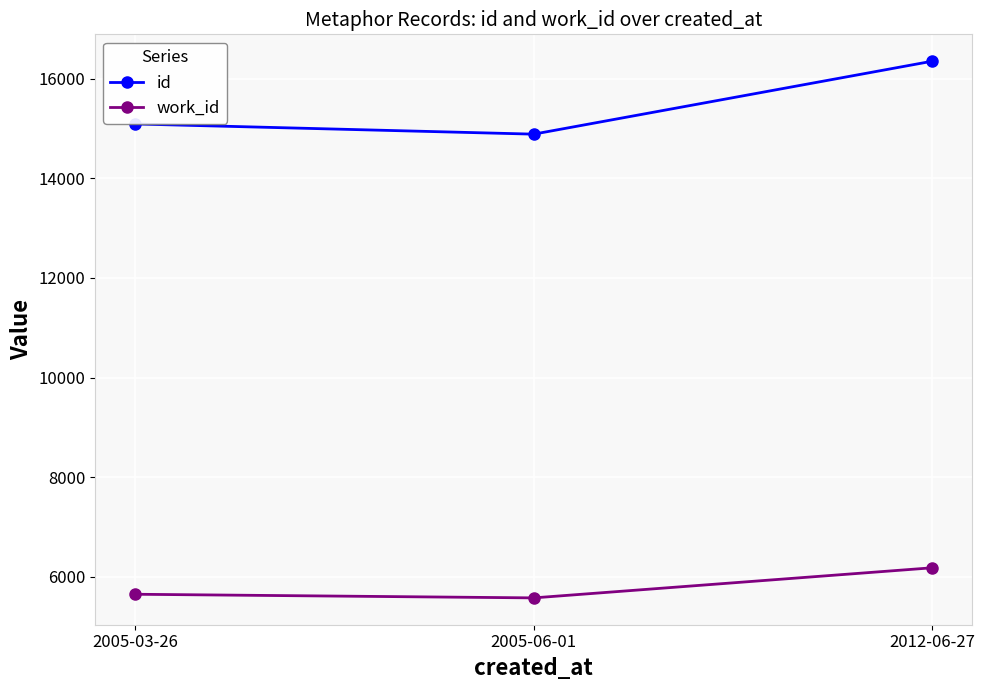

The value of id at 2005-03-26 is 6664. True or false?

False